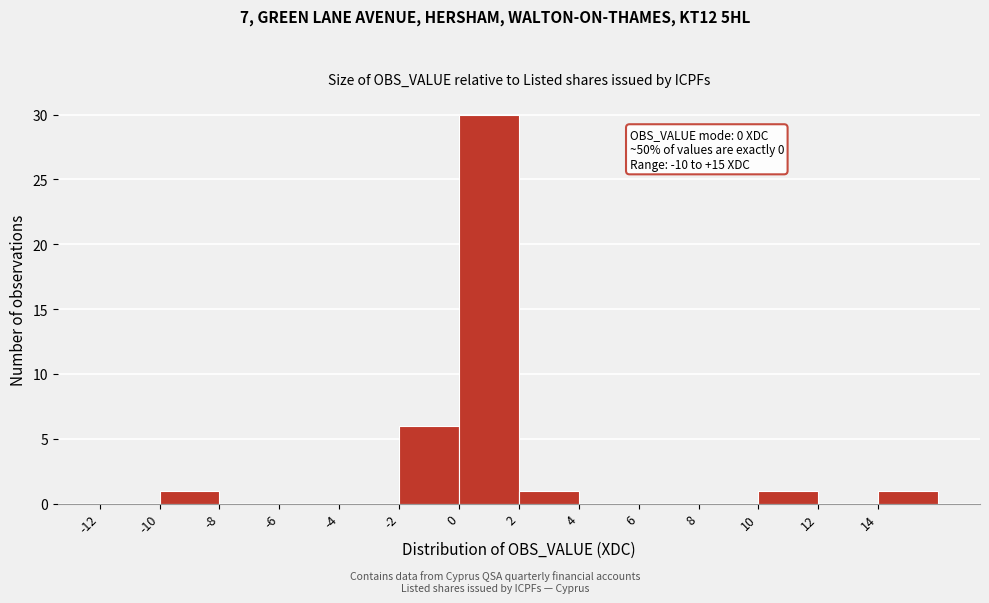

Which range on the x-axis has the tallest bar?

0 to 2